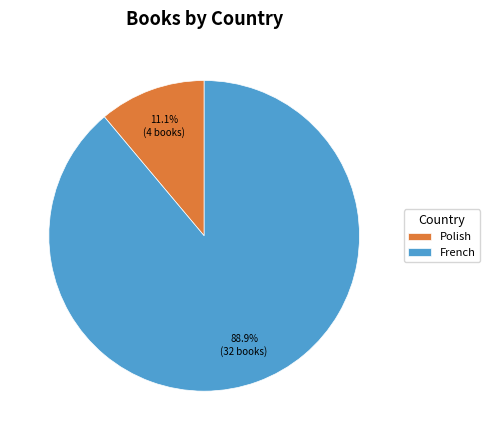

Is the sum of French and Polish greater than half?

Yes